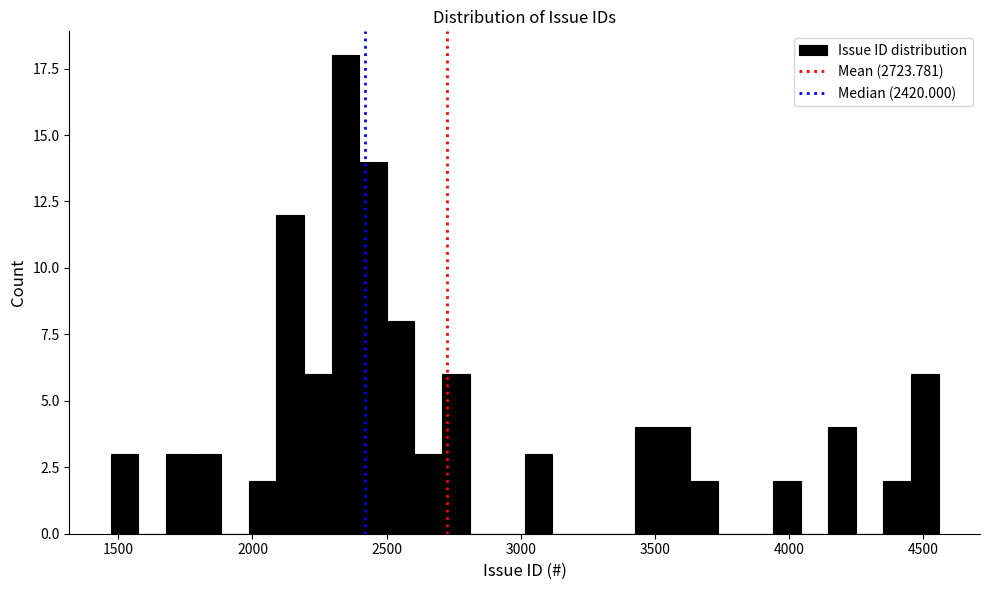

Read against the x-axis, roughly where is the centre of the tallest bar?

2350